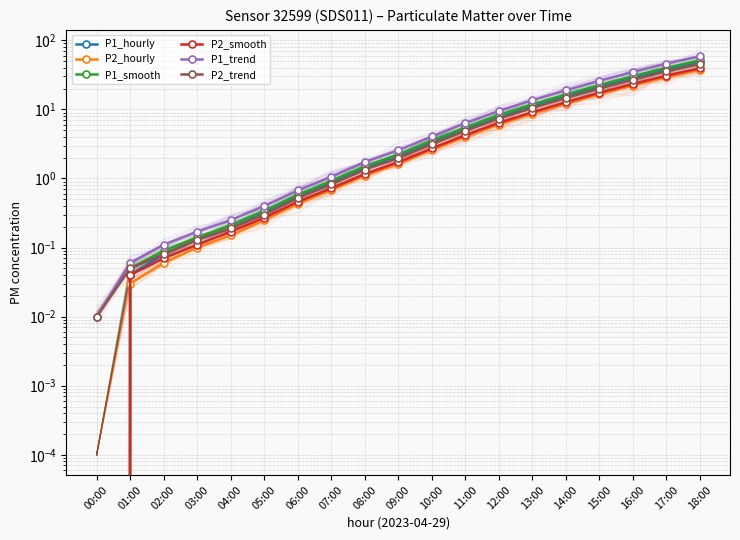

Reading left to right, extract all data points from this chart.

P1_hourly: 00:00=0.0	01:00=0.0	02:00=0.1	03:00=0.1	04:00=0.2	05:00=0.3	06:00=0.6	07:00=0.9	08:00=1.4	09:00=2.1	10:00=3.3	11:00=5.2	12:00=7.8	13:00=11.2	14:00=15.6	15:00=21.4	16:00=28.7	17:00=37.9	18:00=48.5
P2_hourly: 00:00=0.0	01:00=0.0	02:00=0.1	03:00=0.1	04:00=0.1	05:00=0.2	06:00=0.4	07:00=0.7	08:00=1.1	09:00=1.6	10:00=2.6	11:00=4.0	12:00=6.0	13:00=8.7	14:00=12.0	15:00=16.5	16:00=22.1	17:00=29.2	18:00=37.4
P1_smooth: 00:00=0.0	01:00=0.1	02:00=0.1	03:00=0.1	04:00=0.2	05:00=0.3	06:00=0.6	07:00=0.9	08:00=1.5	09:00=2.2	10:00=3.5	11:00=5.5	12:00=8.2	13:00=11.8	14:00=16.4	15:00=22.5	16:00=30.2	17:00=39.9	18:00=51.1
P2_smooth: 00:00=0.0	01:00=0.0	02:00=0.1	03:00=0.1	04:00=0.2	05:00=0.3	06:00=0.5	07:00=0.7	08:00=1.2	09:00=1.7	10:00=2.7	11:00=4.2	12:00=6.4	13:00=9.1	14:00=12.7	15:00=17.4	16:00=23.4	17:00=30.8	18:00=39.4
P1_trend: 00:00=0.0	01:00=0.1	02:00=0.1	03:00=0.2	04:00=0.2	05:00=0.4	06:00=0.7	07:00=1.1	08:00=1.7	09:00=2.6	10:00=4.1	11:00=6.3	12:00=9.5	13:00=13.6	14:00=18.9	15:00=26.0	16:00=34.8	17:00=46.0	18:00=59.0
P2_trend: 00:00=0.0	01:00=0.1	02:00=0.1	03:00=0.1	04:00=0.2	05:00=0.3	06:00=0.5	07:00=0.8	08:00=1.3	09:00=2.0	10:00=3.1	11:00=4.9	12:00=7.3	13:00=10.5	14:00=14.6	15:00=20.1	16:00=26.9	17:00=35.5	18:00=45.5